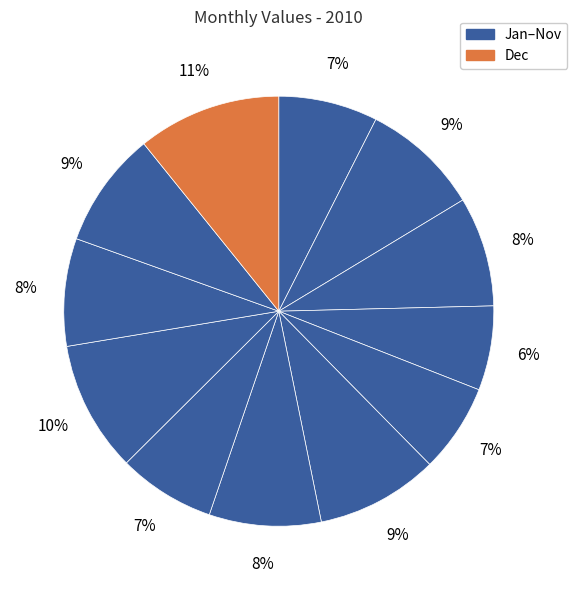

What is the smallest slice in the pie chart?

Apr